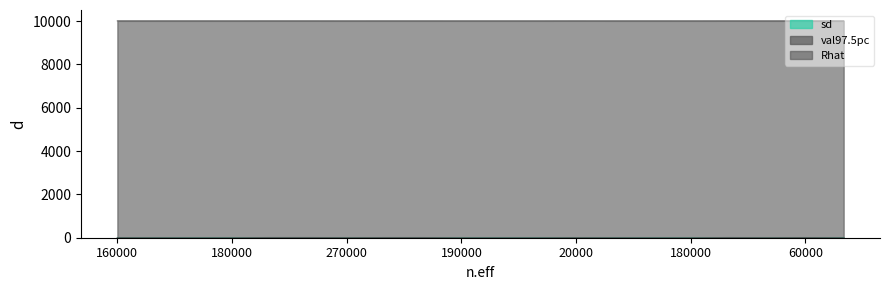

Which category has the lowest value in the Rhat series?

270000